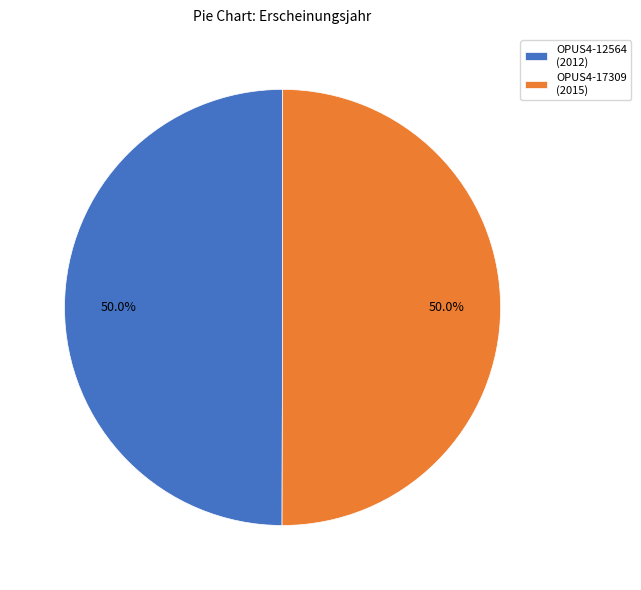

What portion of the pie excludes OPUS4-12564 (2012)?

50.0%